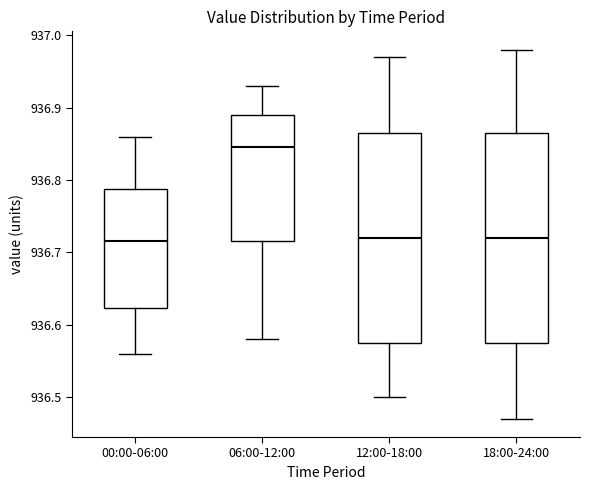

Where is the lower edge of the box for 18:00-24:00 on the y-axis? The values are not printed on the chart, so give them approximately, as read against the axis.

936.58